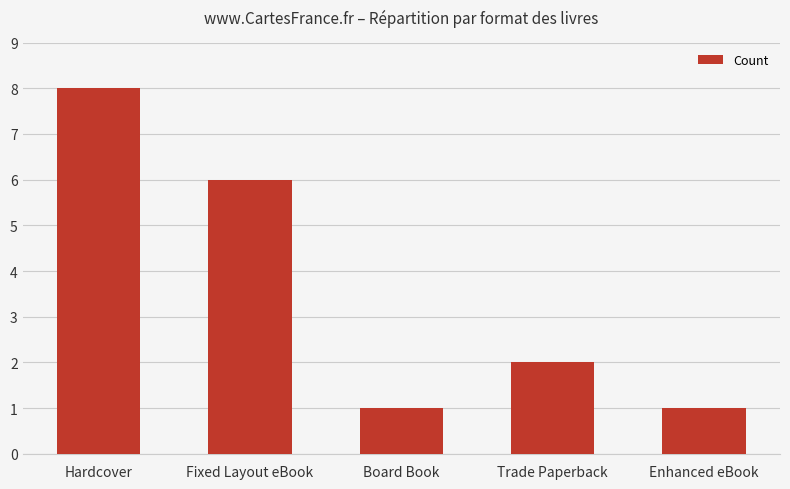

Which label corresponds to the largest value in the chart?

Hardcover